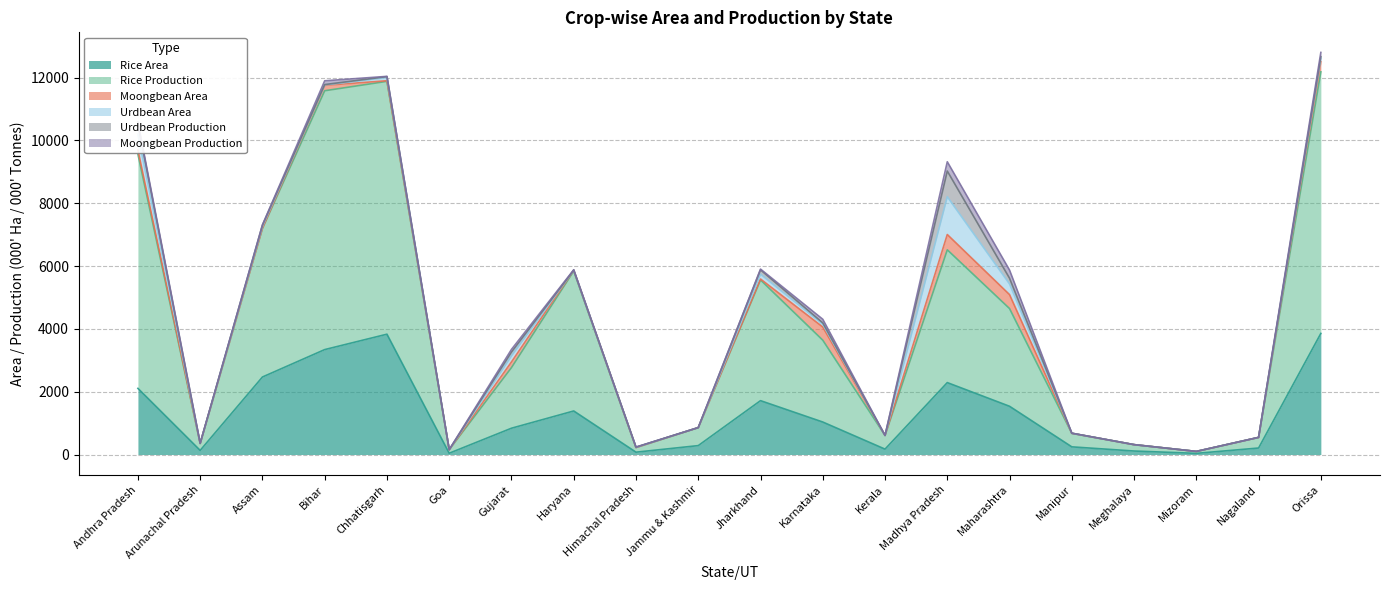

True or false: Rice Area and Moongbean Production cross at least once.

False